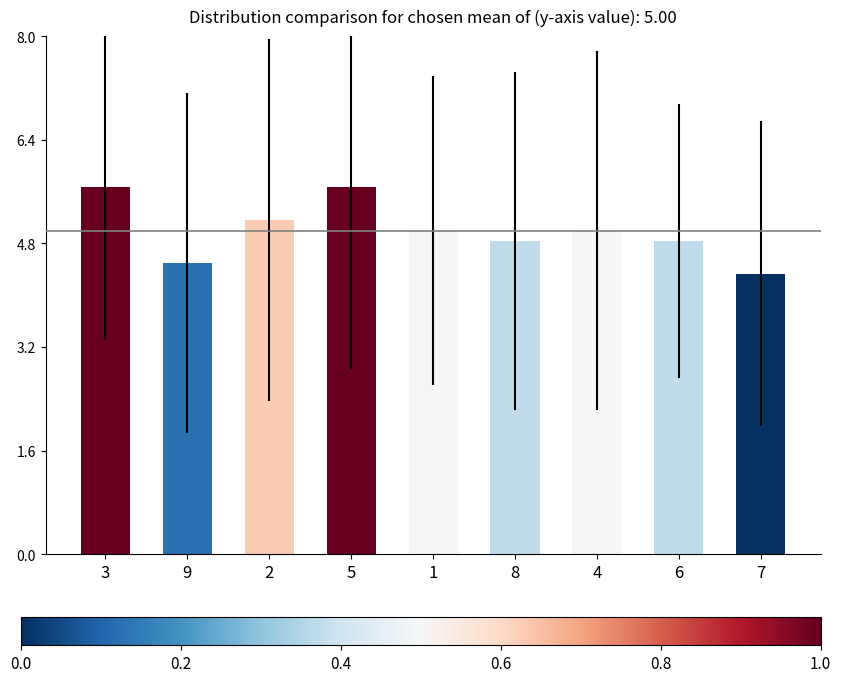

At which label does the data first exceed 5?

3